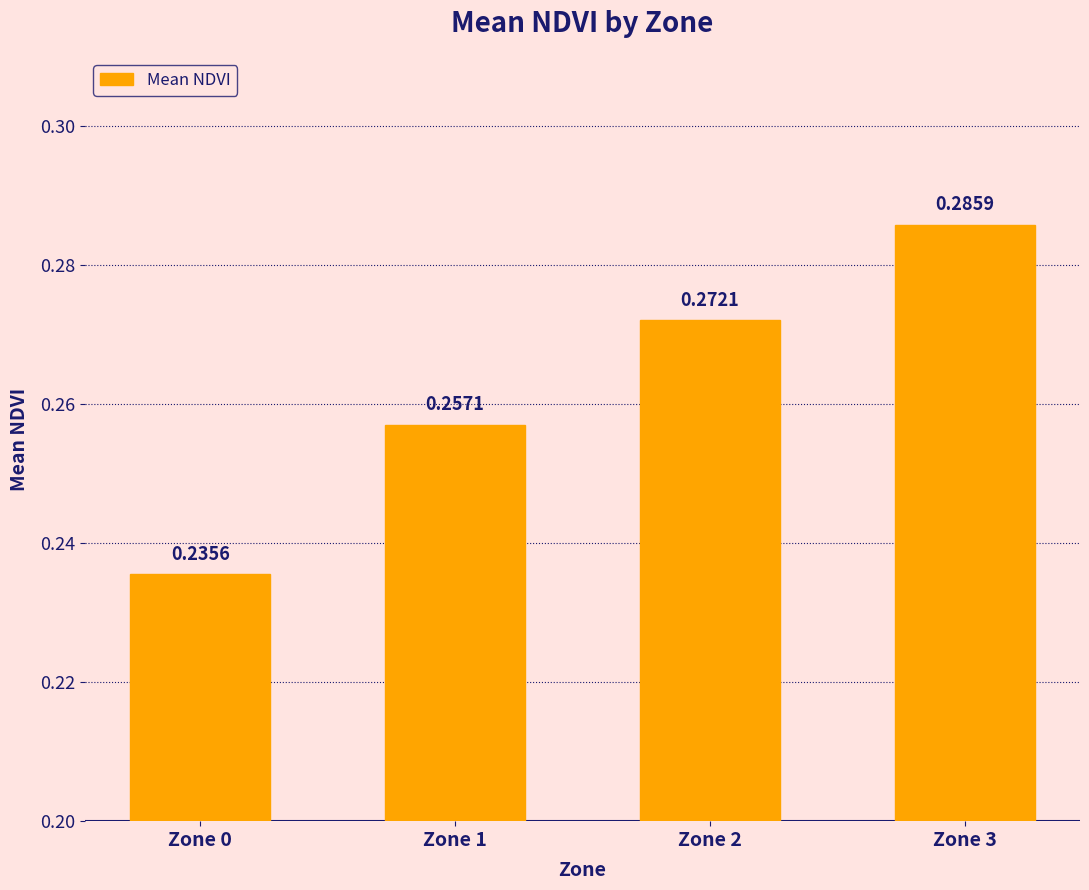

Count the values in the range 0 to 1.

4